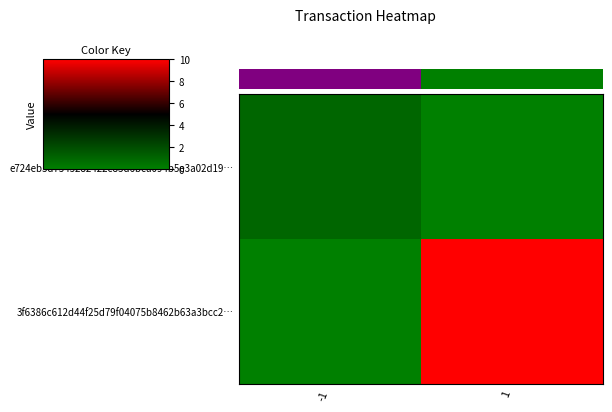

Rank the series by their average value, from highest to lowest.

3f6386c612d44f25d79f04075b8462b63a3bcc2…, e724eb5d7545282422c83d6bca094b5e3a02d19…